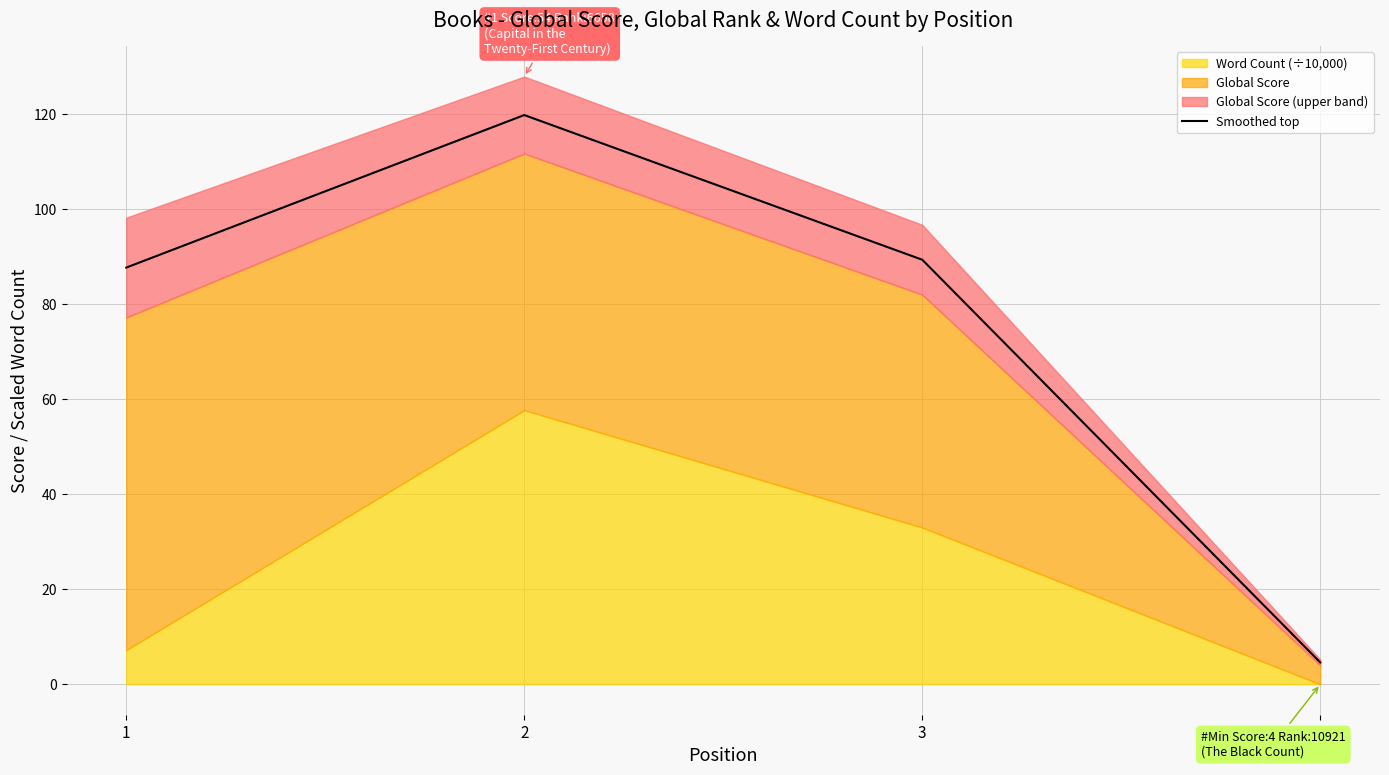

List the labels in order of value, largest first.

2, 3, 1, 4